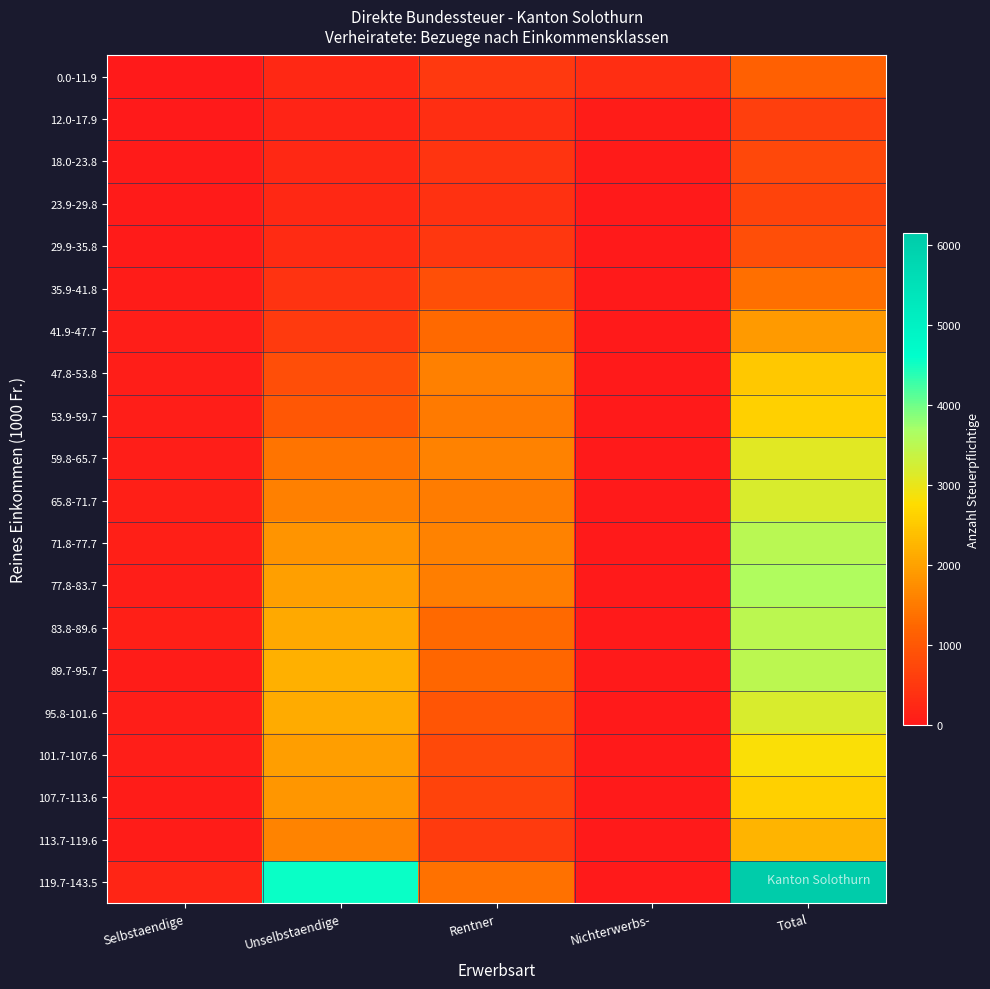

What is the total value across all series at Nichterwerbs-?

503